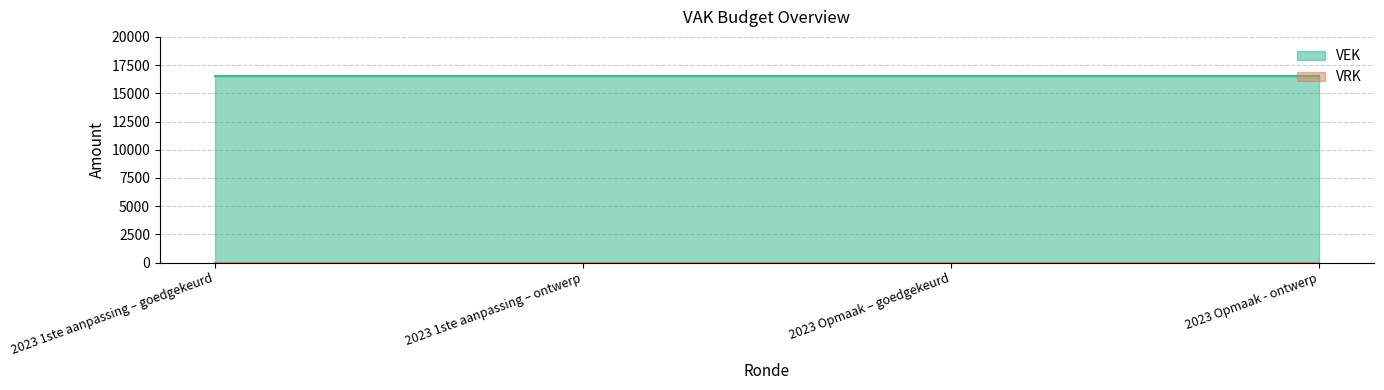

True or false: VEK and VRK cross at least once.

False